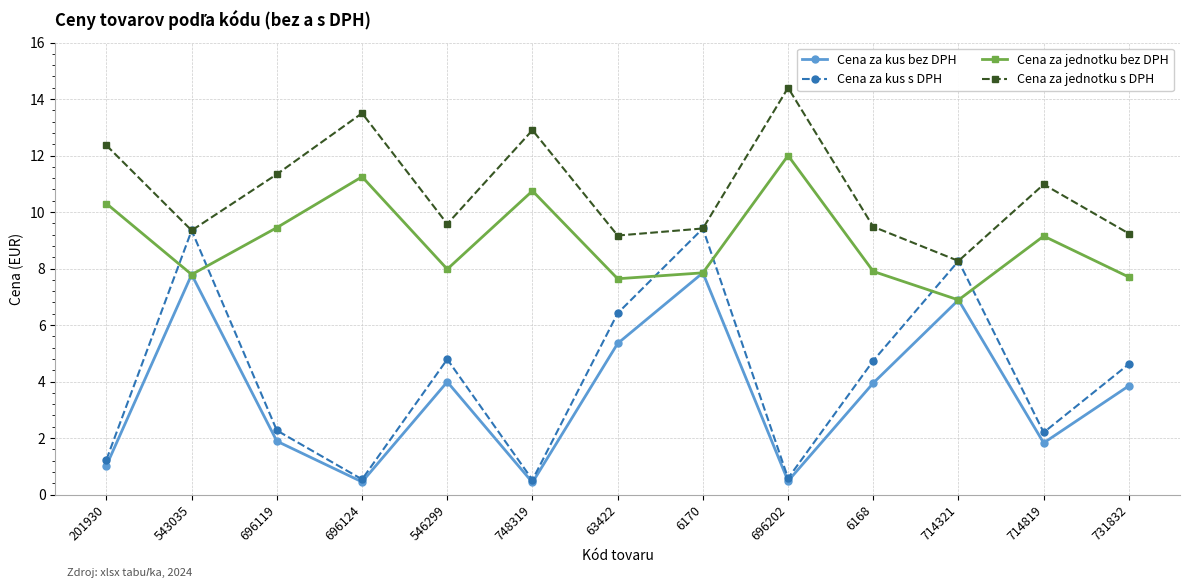

The value of Cena za kus bez DPH at 6168 is 4.0. True or false?

True